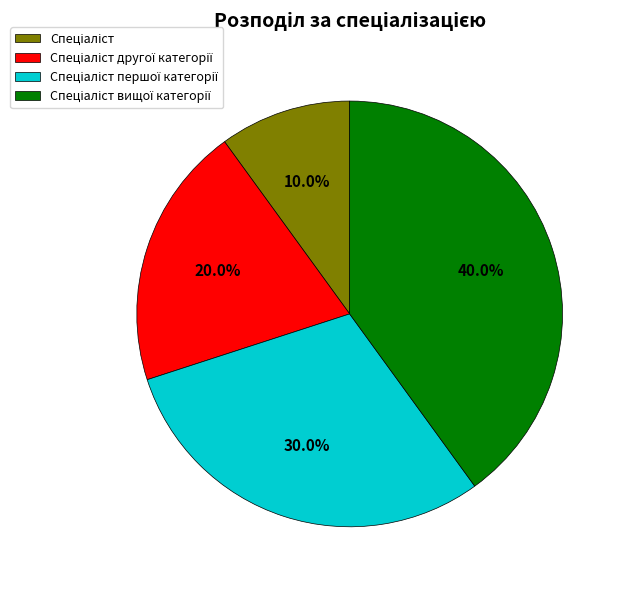

Is there any slice that represents more than half of the pie?

No